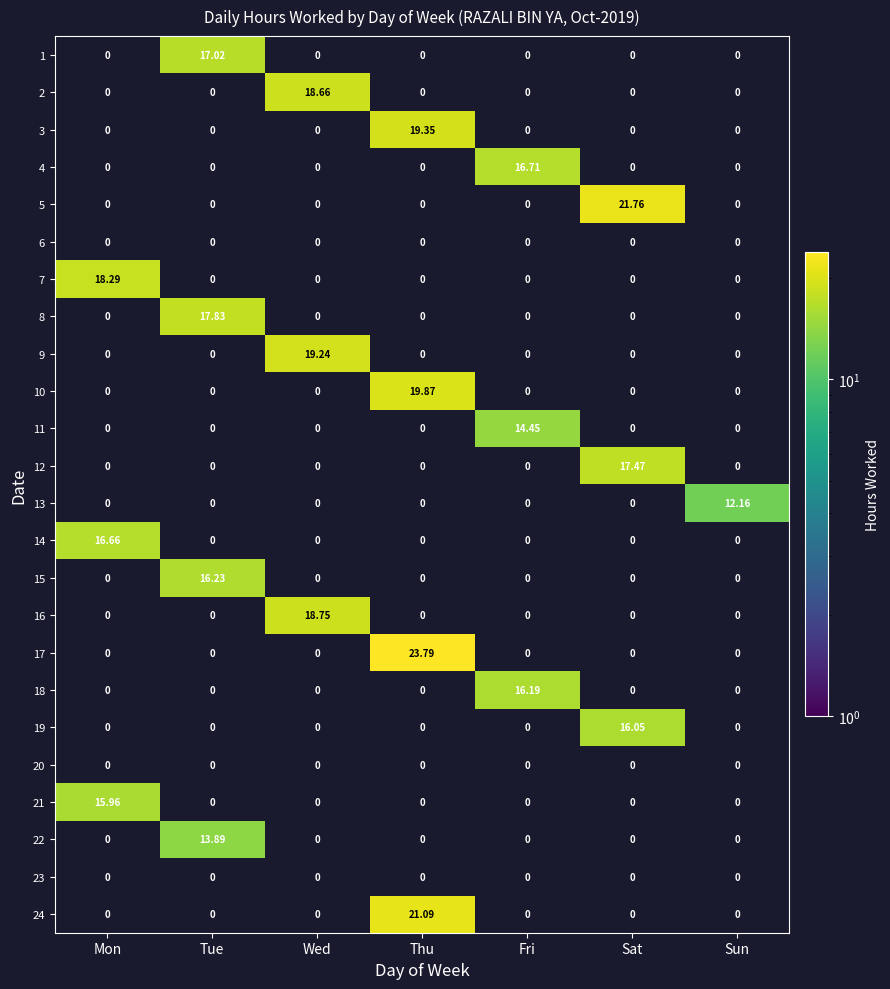

Which category has the highest value across all series?

Thu